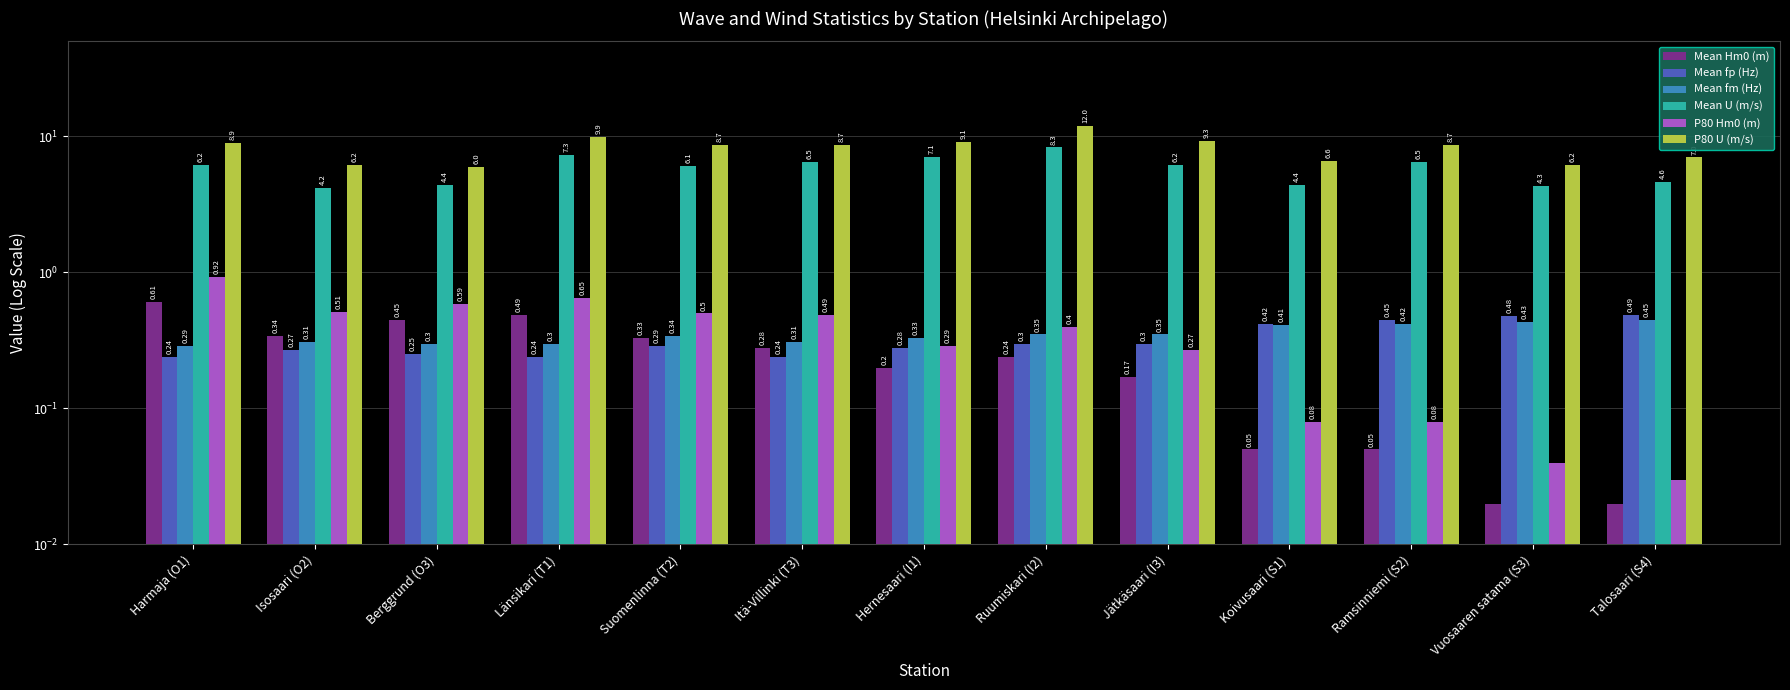

What are all the series names shown in the legend?

Mean Hm0 (m), Mean fp (Hz), Mean fm (Hz), Mean U (m/s), P80 Hm0 (m), P80 U (m/s)